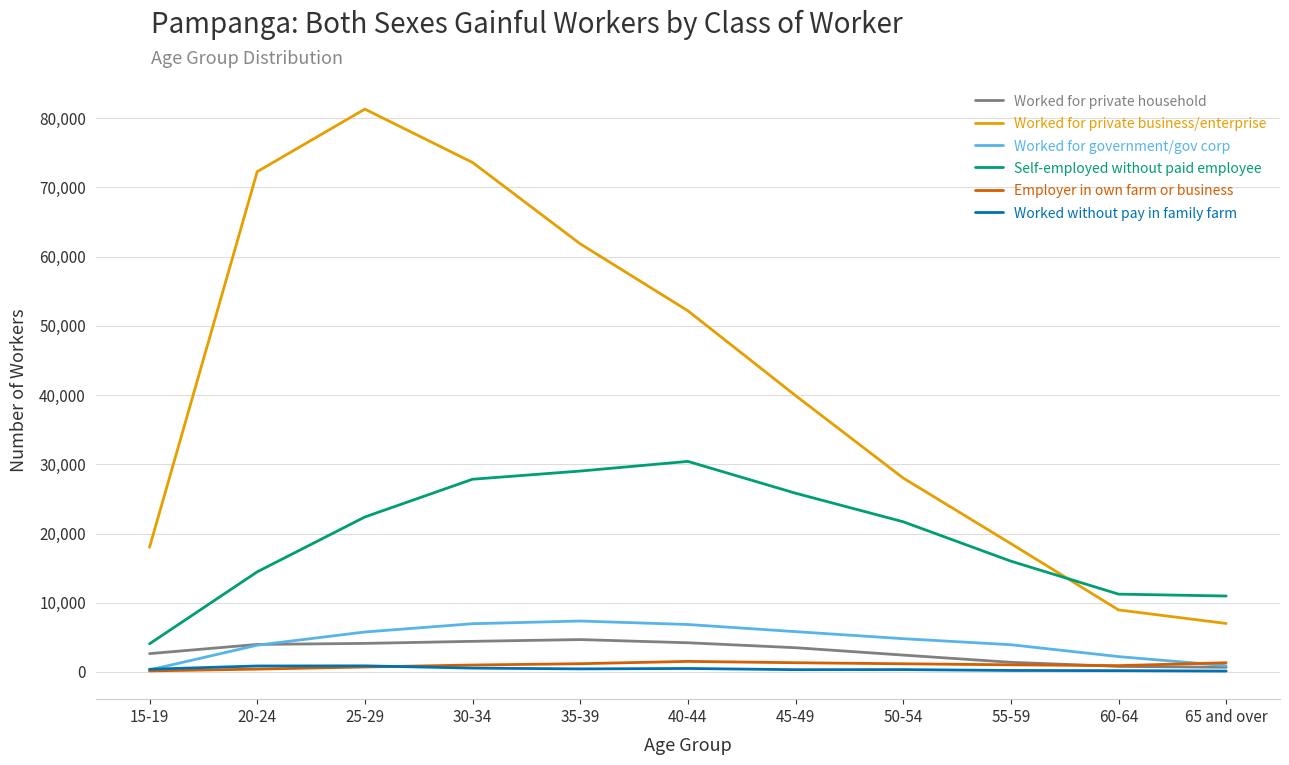

Which series has the widest spread of values?

Worked for private business/enterprise